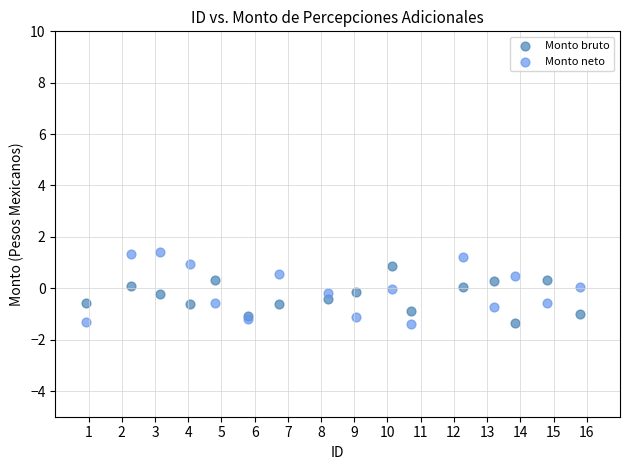

Which series has the largest Y range (max minus min)?

Monto neto